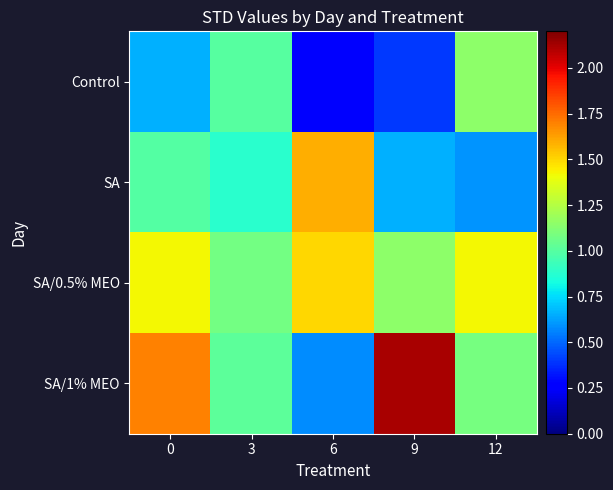

Reading left to right, list all the values displayed in this chart.

Control: 0=0.7	3=1.0	6=0.3	9=0.4	12=1.1
SA: 0=1.0	3=0.9	6=1.6	9=0.7	12=0.6
SA/0.5% MEO: 0=1.4	3=1.1	6=1.5	9=1.1	12=1.4
SA/1% MEO: 0=1.7	3=1.0	6=0.6	9=2.1	12=1.1